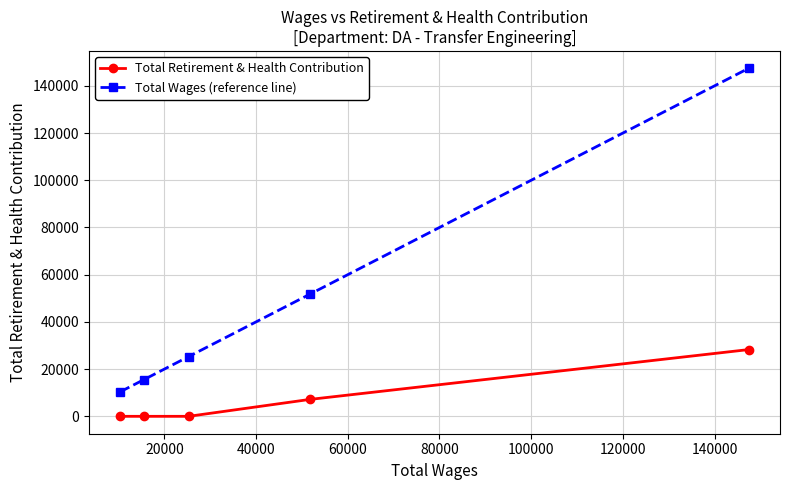

Reading right to left, transcribe all the data shown in this chart.

Total Retirement & Health Contribution: 28268	7178	0	0	0
Total Wages (reference line): 147412	51796	25300	15505	10373